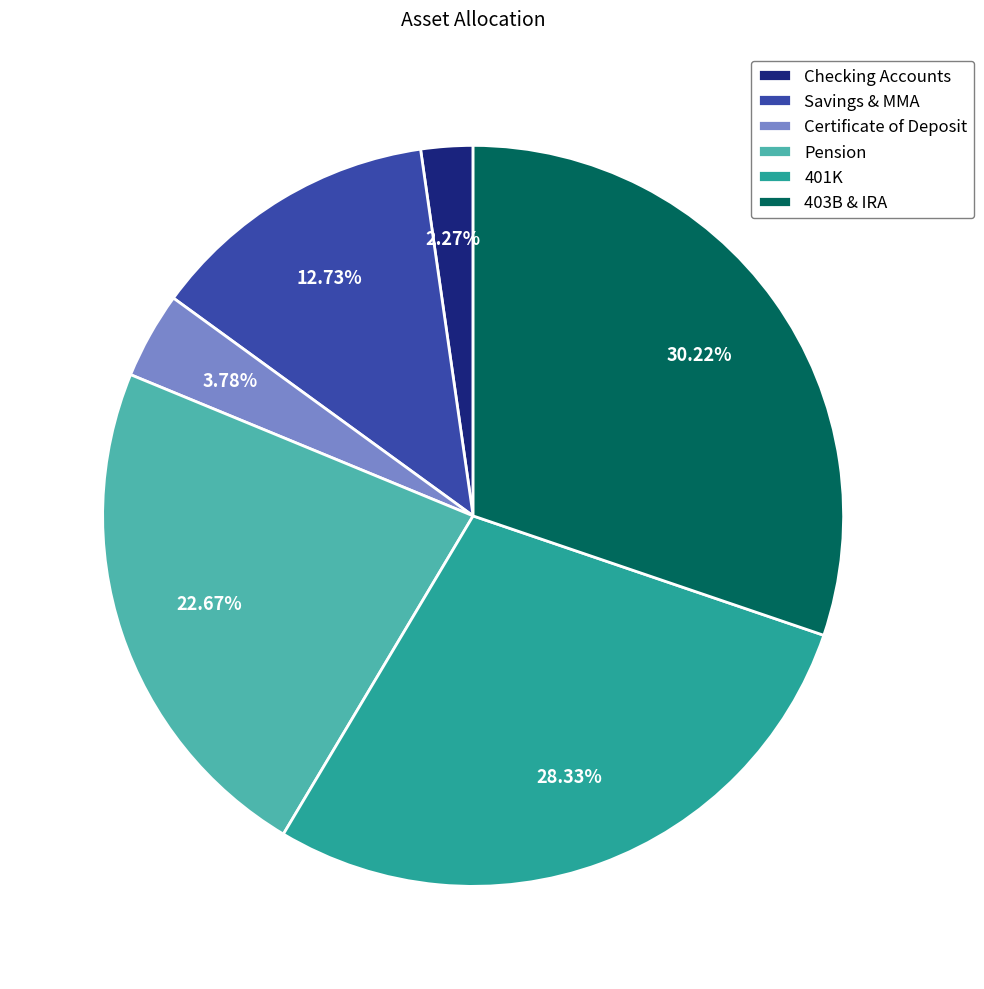

How much of the chart is everything except Certificate of Deposit?

96.2%